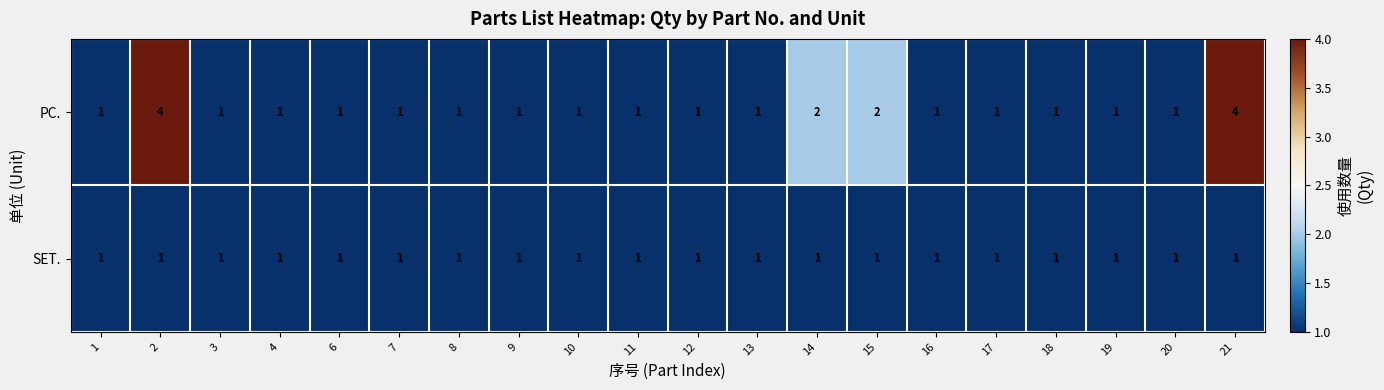

What is the spread (max minus min) of values at 15?

1